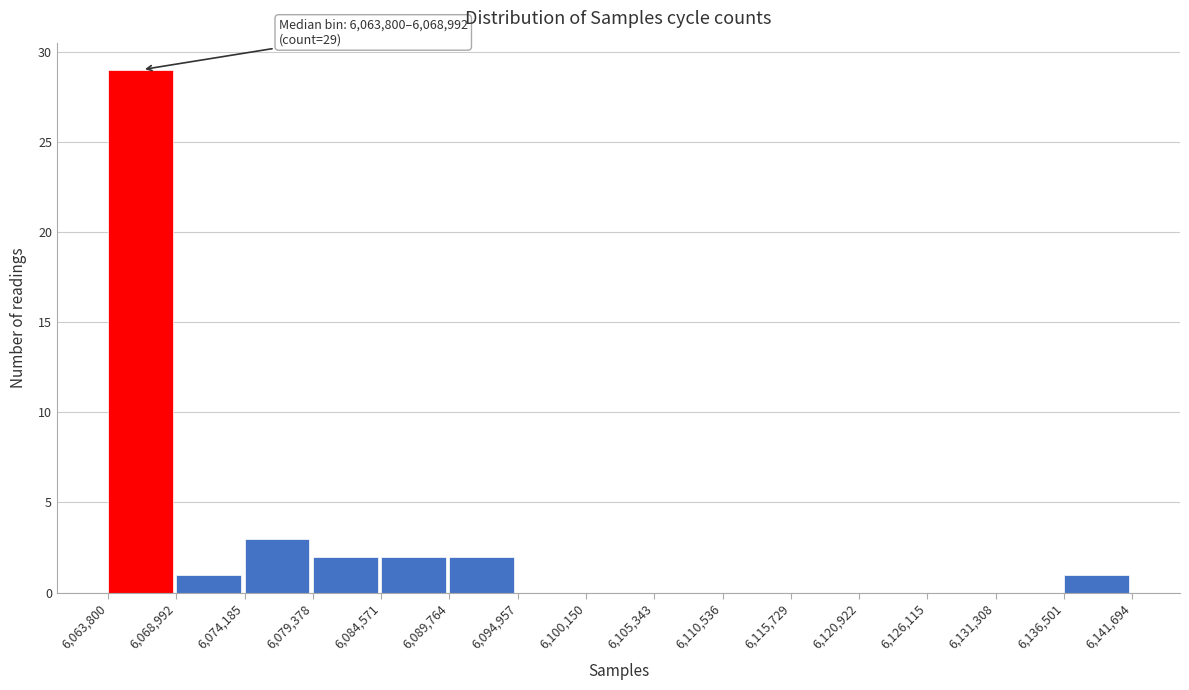

Which range on the x-axis has the tallest bar?

6,063,800 to 6,068,992